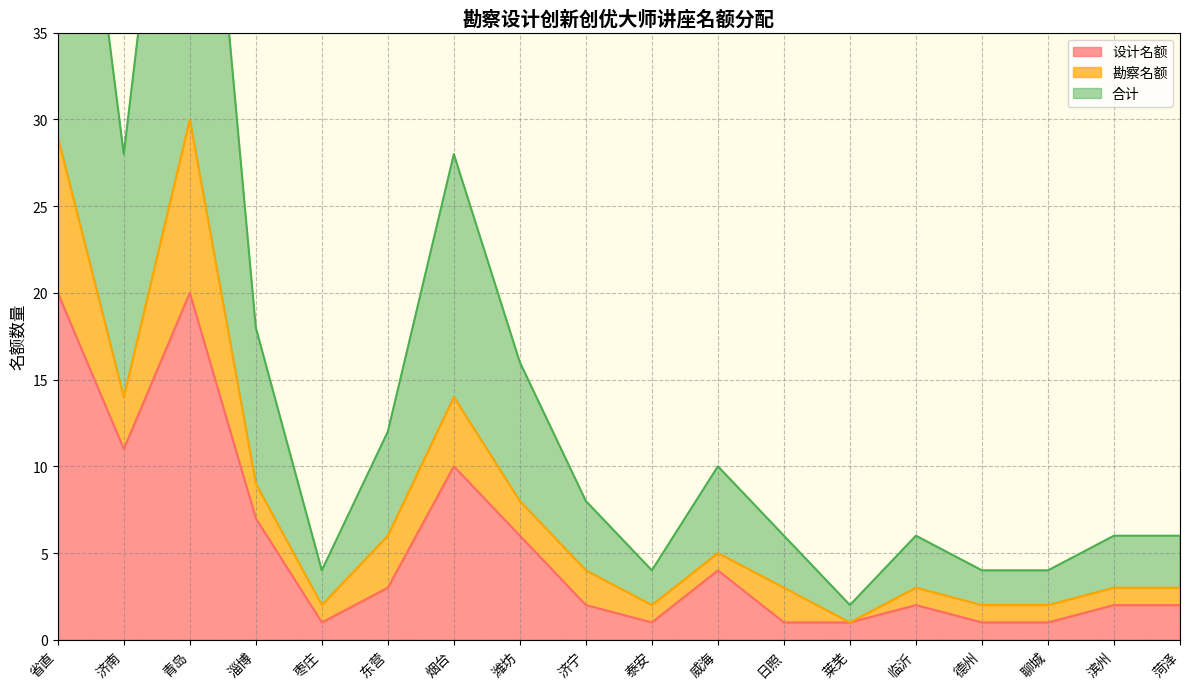

How many interior local valleys does the 设计名额 series have?

3